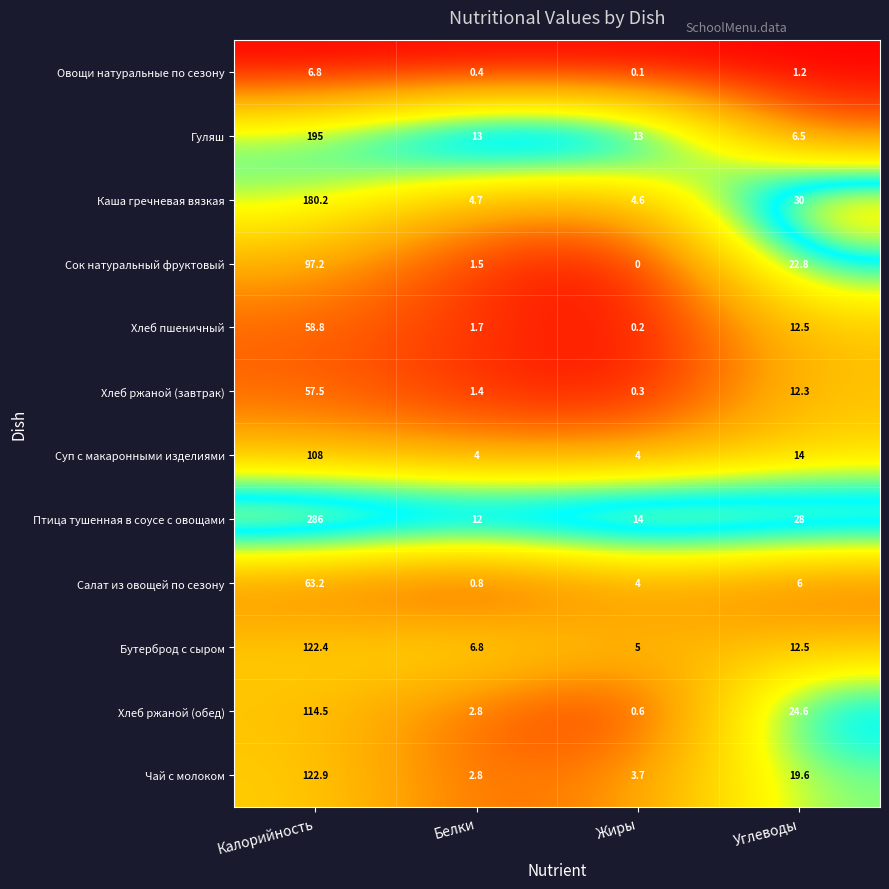

Which series has the largest total across all categories?

Птица тушенная в соусе с овощами